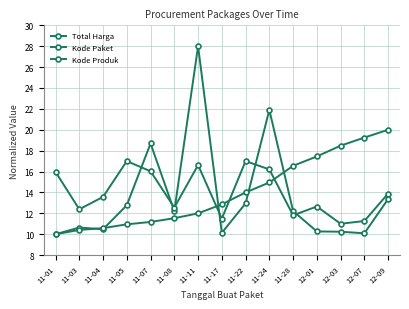

At how many categories does at least one series exceed 19?

4